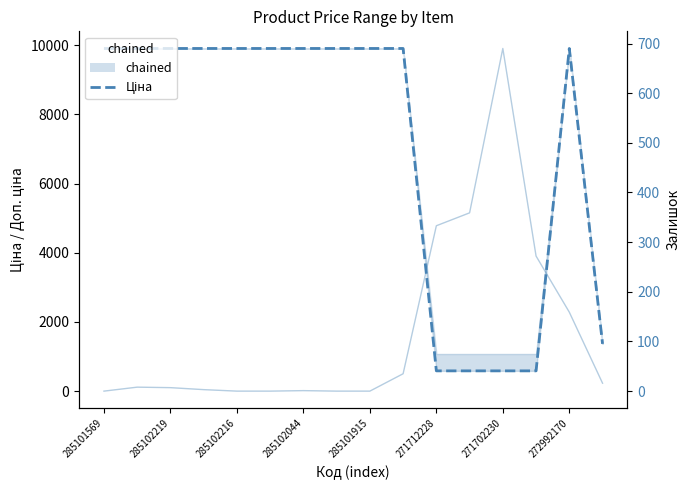

Which series has the largest total across all categories?

Ціна